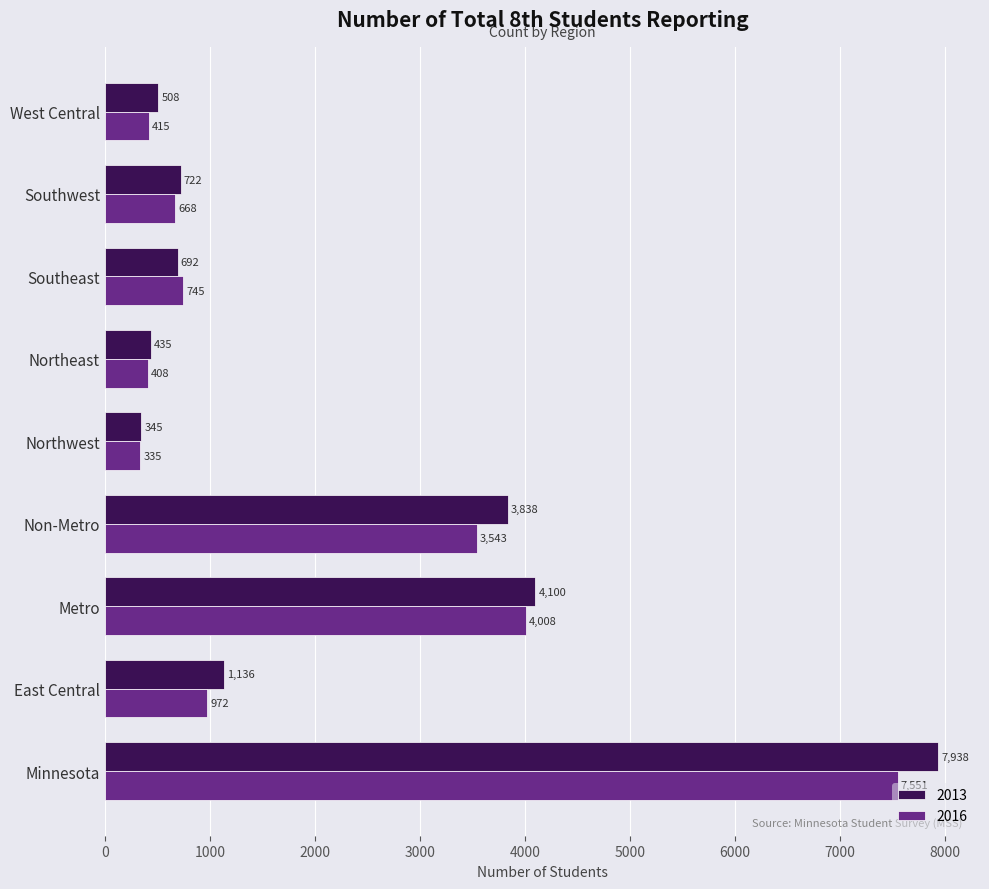

Where is 2016 nearest to the value 3943?

Metro